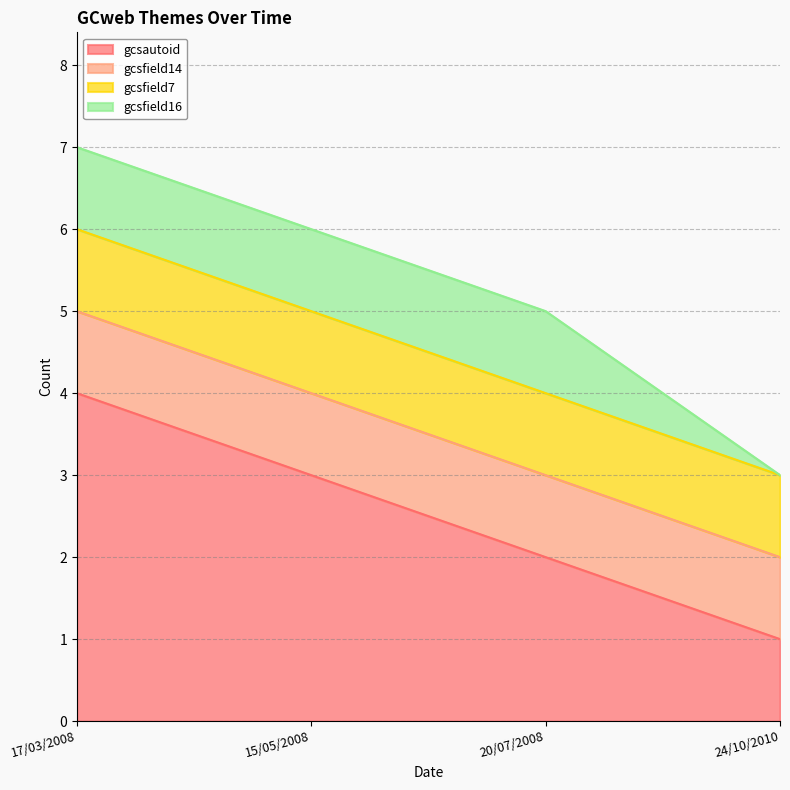

Rank the categories by gcsautoid value from lowest to highest.

24/10/2010, 20/07/2008, 15/05/2008, 17/03/2008